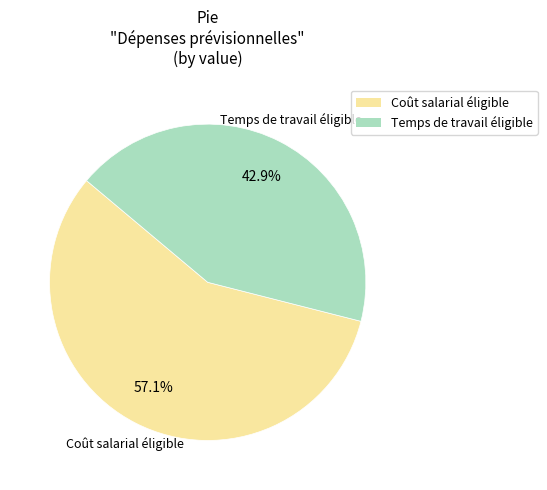

How many segments does this pie chart have?

2